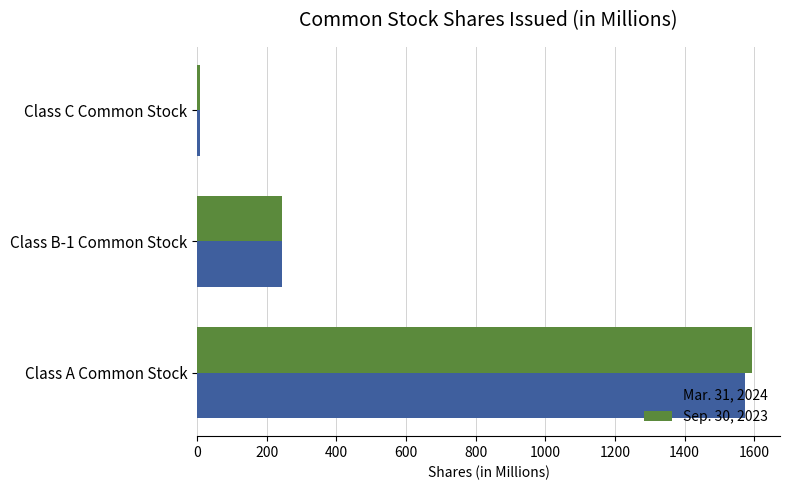

Which label corresponds to the smallest value in the chart?

Class C Common Stock